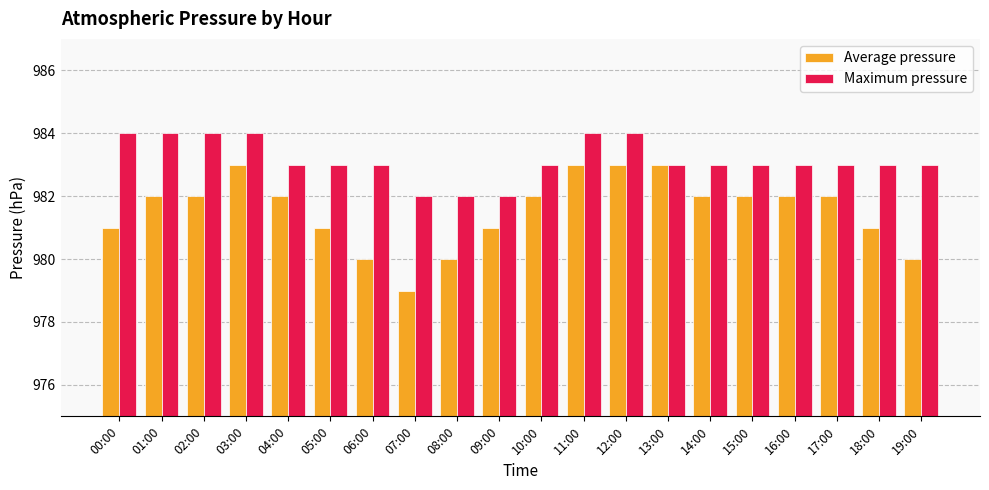

What is the sum of the Average pressure values at 12:00 and 07:00?

1962